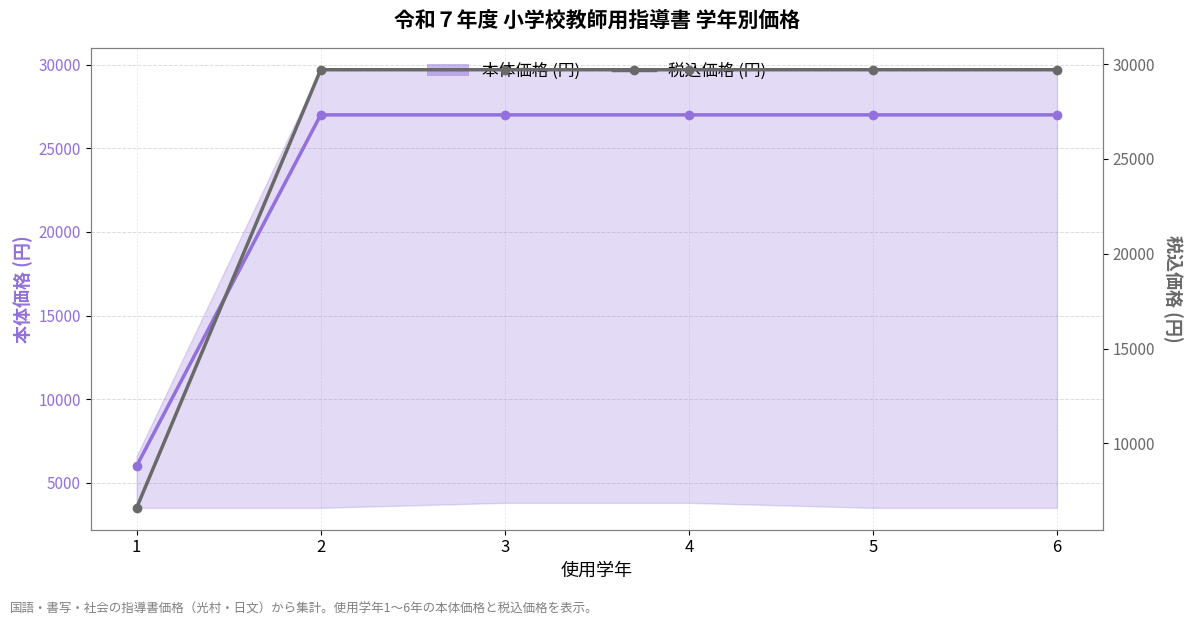

How many values in the 税込価格 series are below 29700?

1